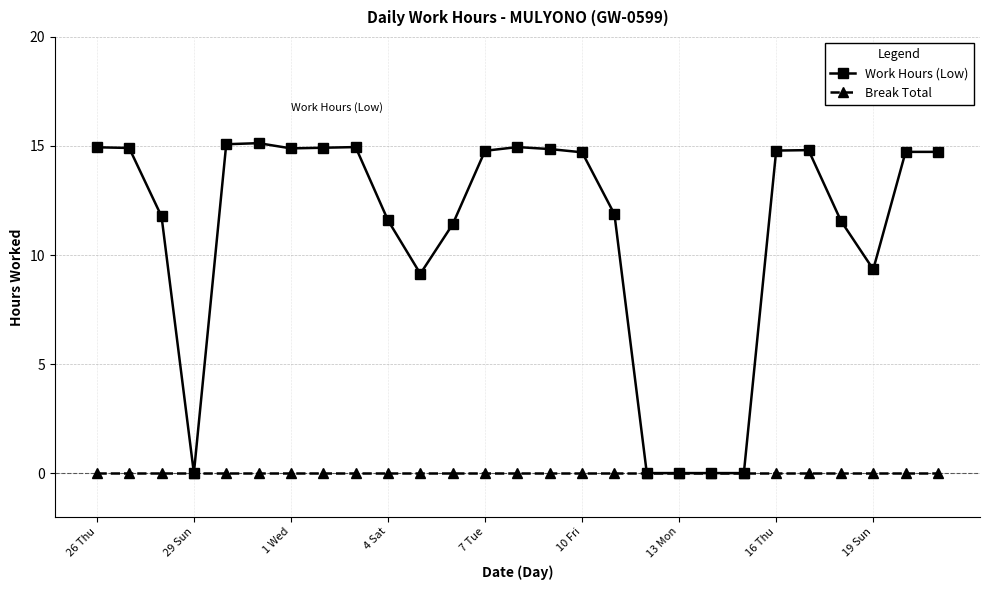

What is the greatest value displayed?

15.1